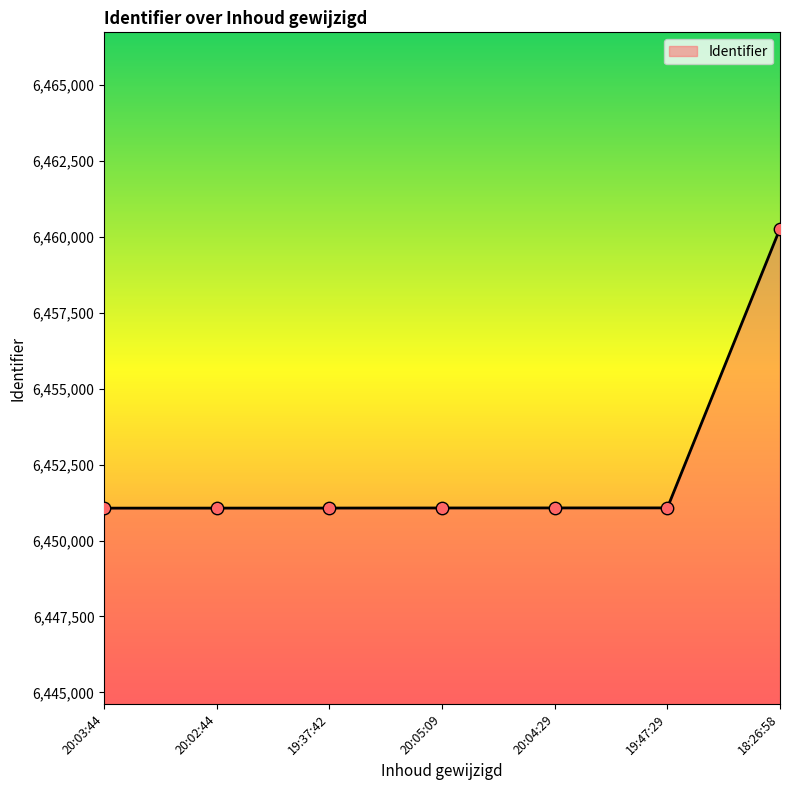

Between 20:04:29 and 19:47:29, which is larger?

19:47:29